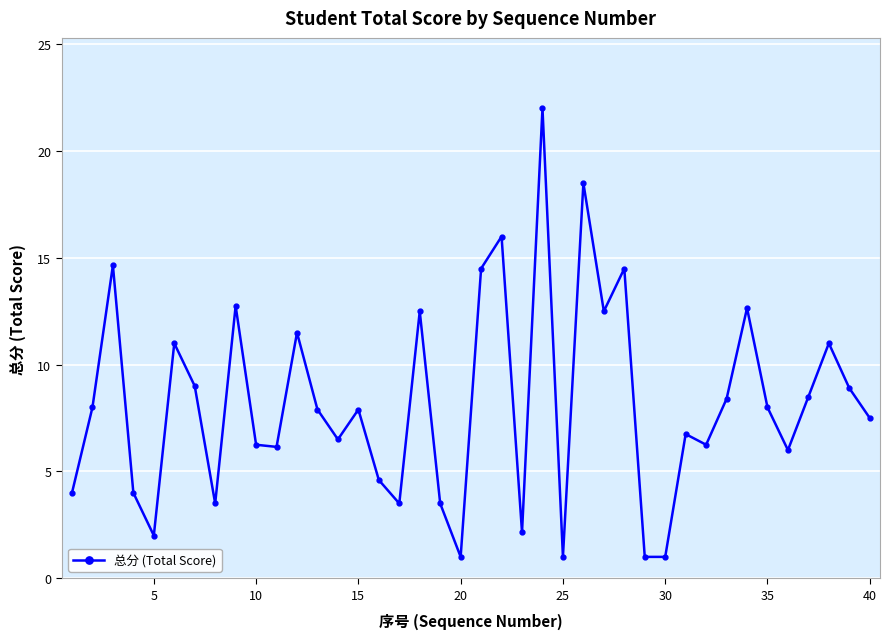

Does the chart display data point markers on the line(s)?

Yes